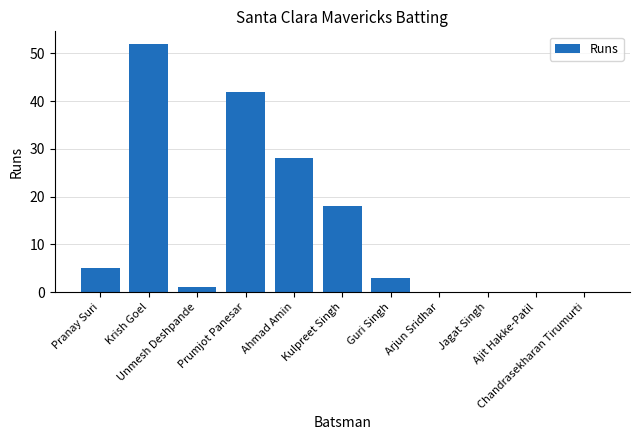

What is the greatest value displayed?

52